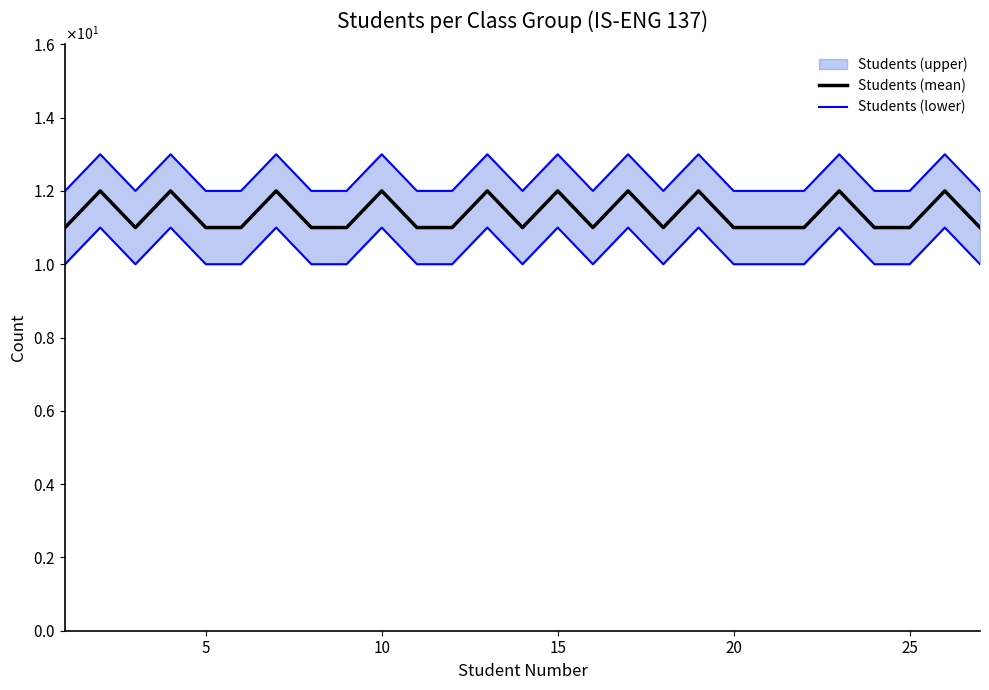

What is the maximum value for Students (mean)?

12